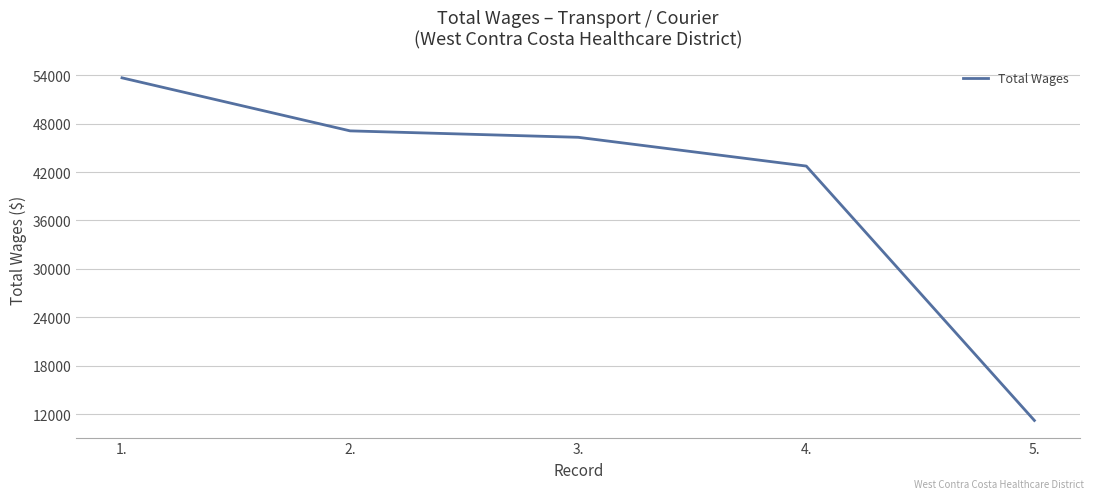

What is the greatest value displayed?

53675